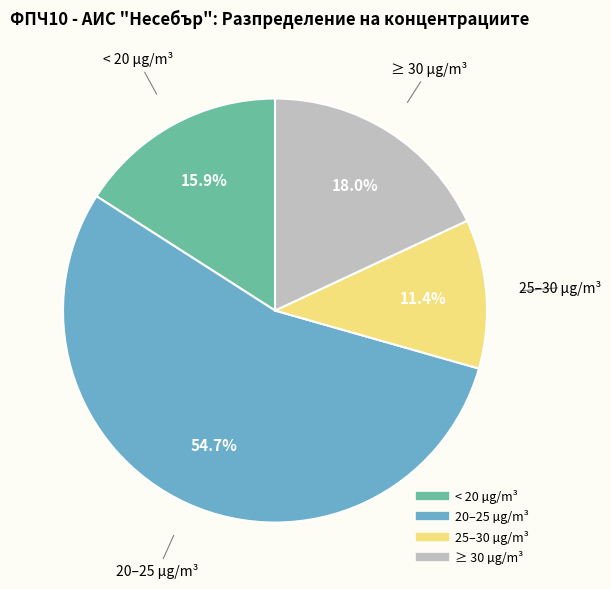

How many slices are in this pie chart?

4